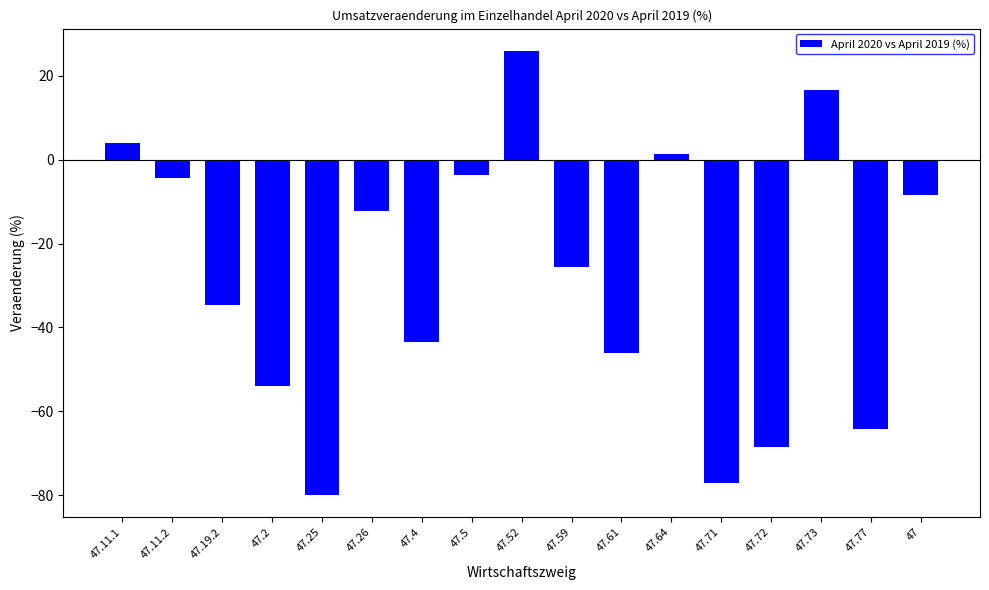

What is the change in value from 47.25 to 47.5?

+76.4